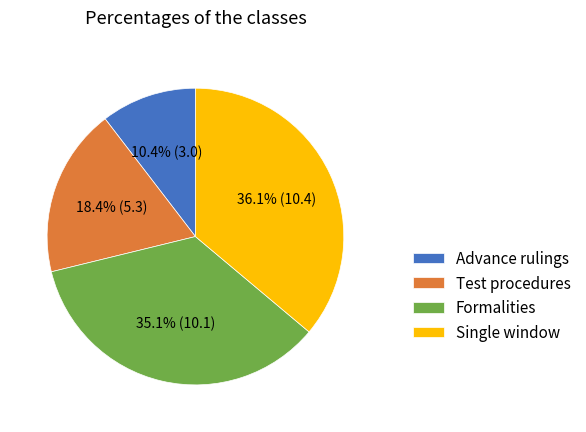

What is the total percentage of Test procedures and Advance rulings?

28.8%